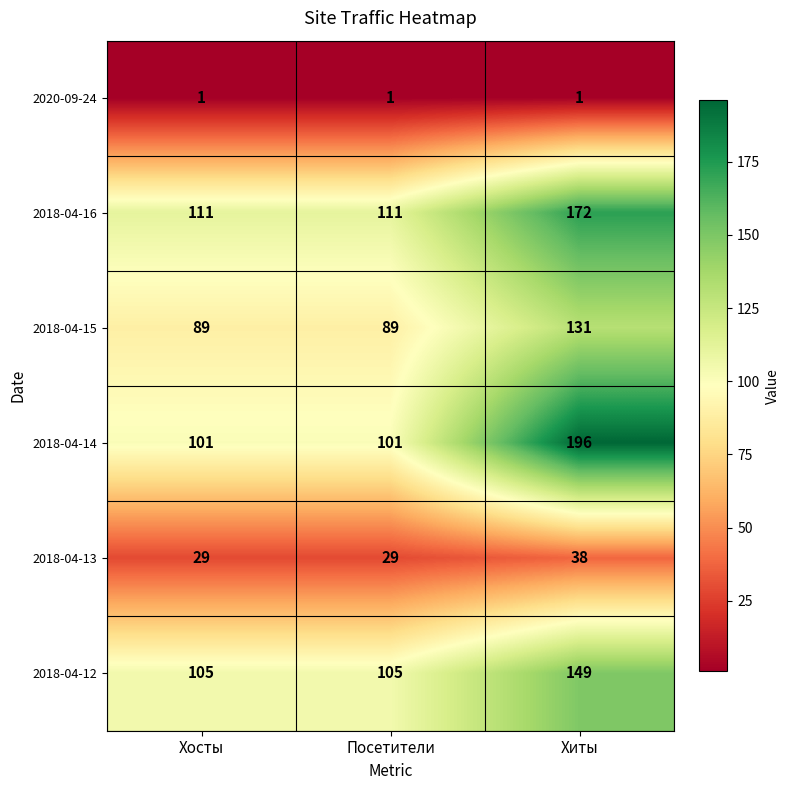

Reading left to right, extract all data points from this chart.

2020-09-24: Хосты=1	Посетители=1	Хиты=1
2018-04-16: Хосты=111	Посетители=111	Хиты=172
2018-04-15: Хосты=89	Посетители=89	Хиты=131
2018-04-14: Хосты=101	Посетители=101	Хиты=196
2018-04-13: Хосты=29	Посетители=29	Хиты=38
2018-04-12: Хосты=105	Посетители=105	Хиты=149